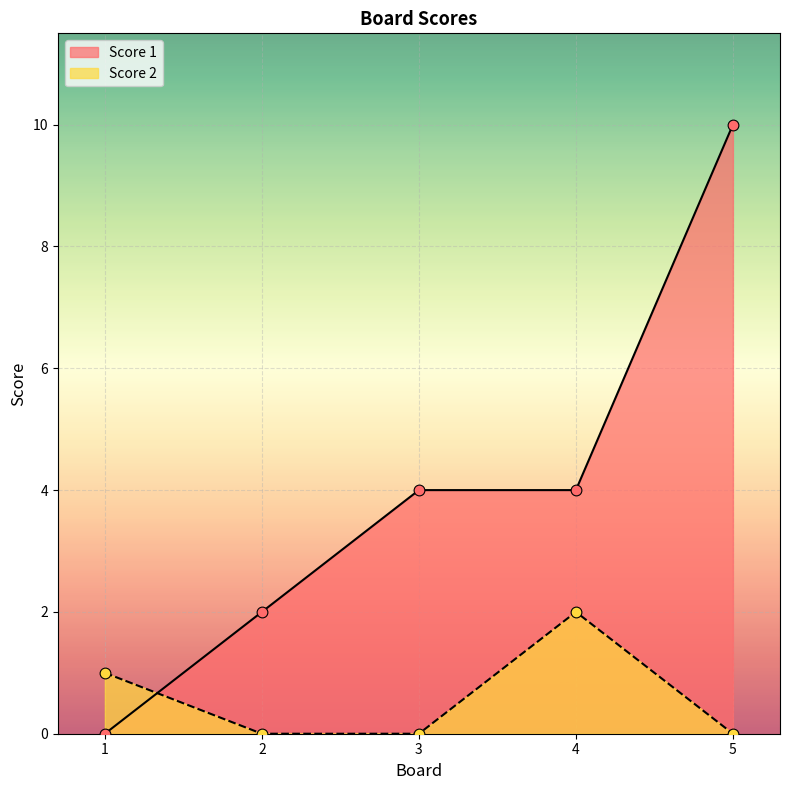

Which series has the largest total across all categories?

Score 1